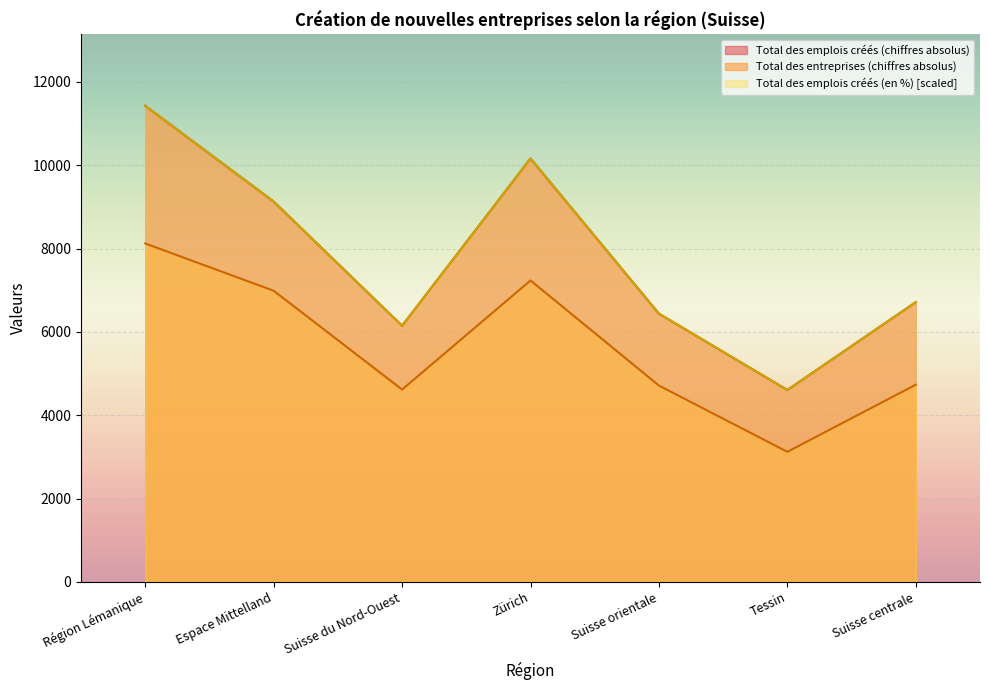

What are all the series names shown in the legend?

Total des emplois créés (chiffres absolus), Total des entreprises (chiffres absolus), Total des emplois créés (en %)